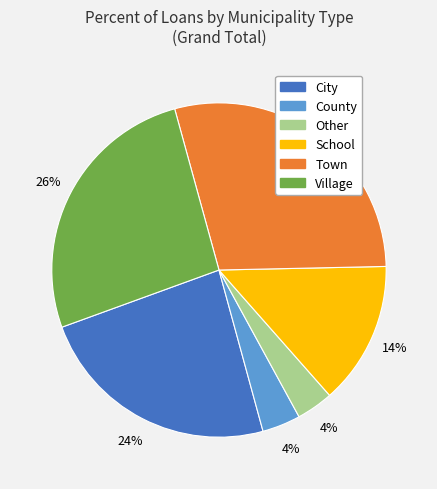

Count the number of slices in the pie.

6